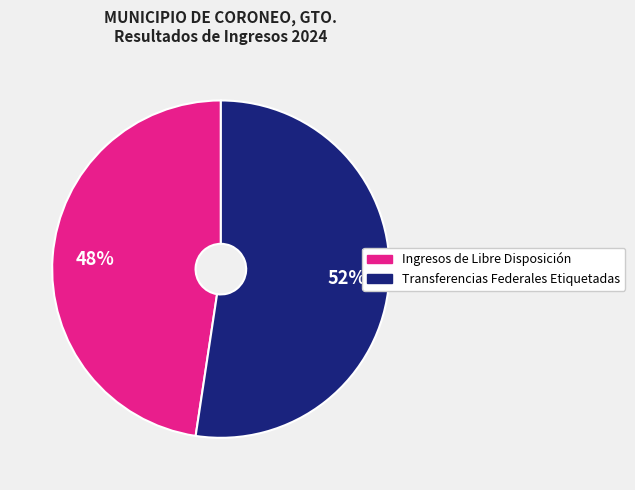

To the nearest percent, what is the average slice percentage?

50%